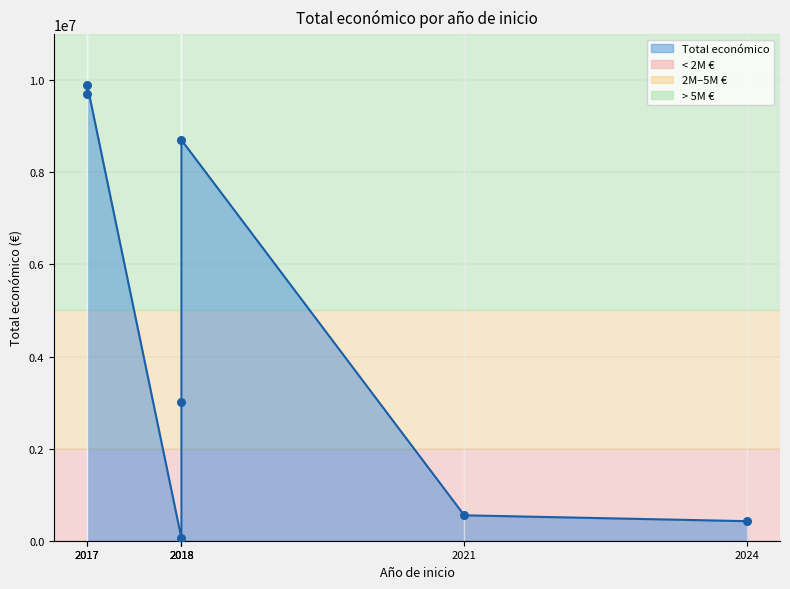

What is the ratio of the value at 2021 to the value at 2024?

1.3